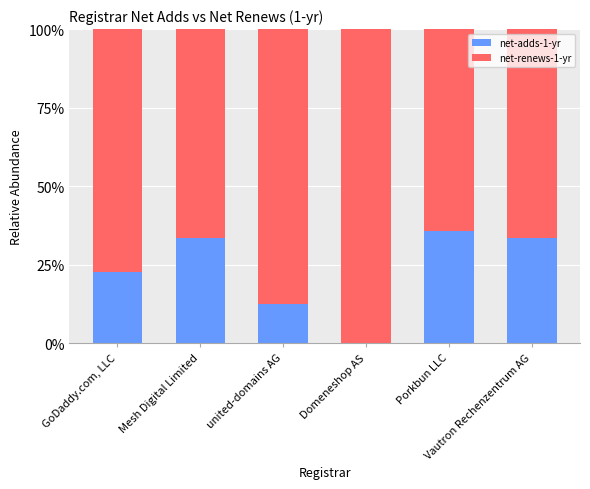

How many positive values does the net-adds-1-yr series have?

5